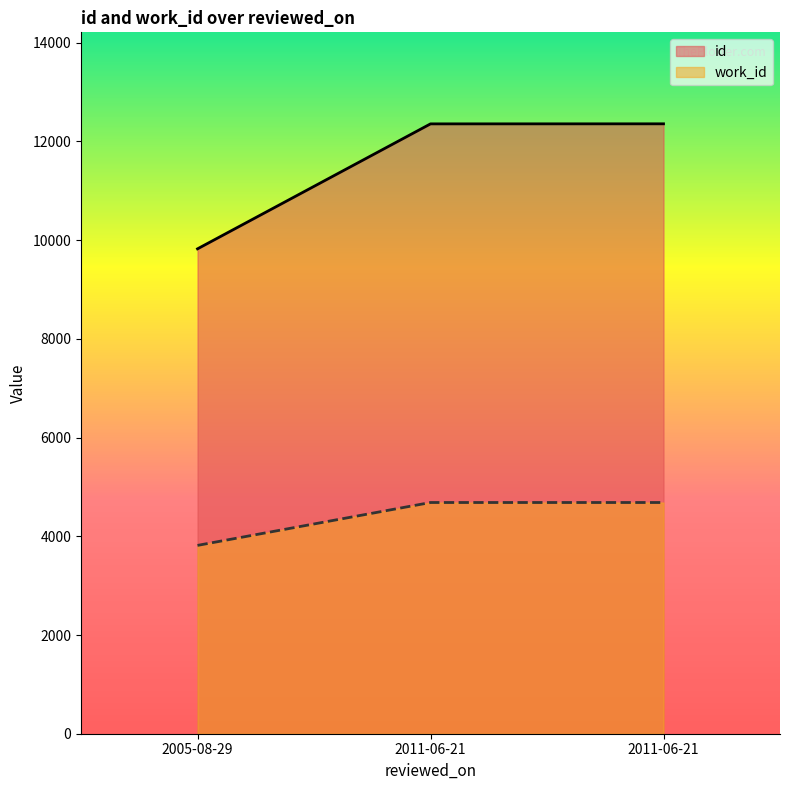

How many lines are shown in the chart?

2